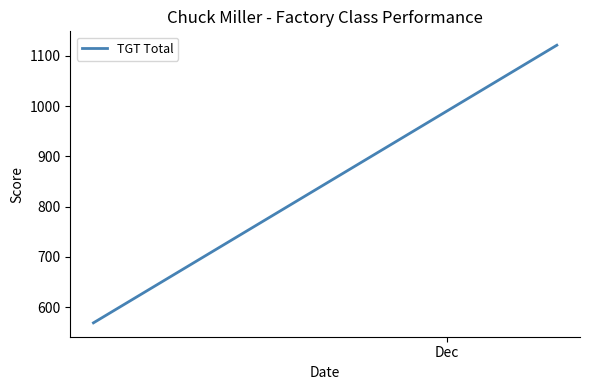

Where is the data nearest to the value 845?

Dec